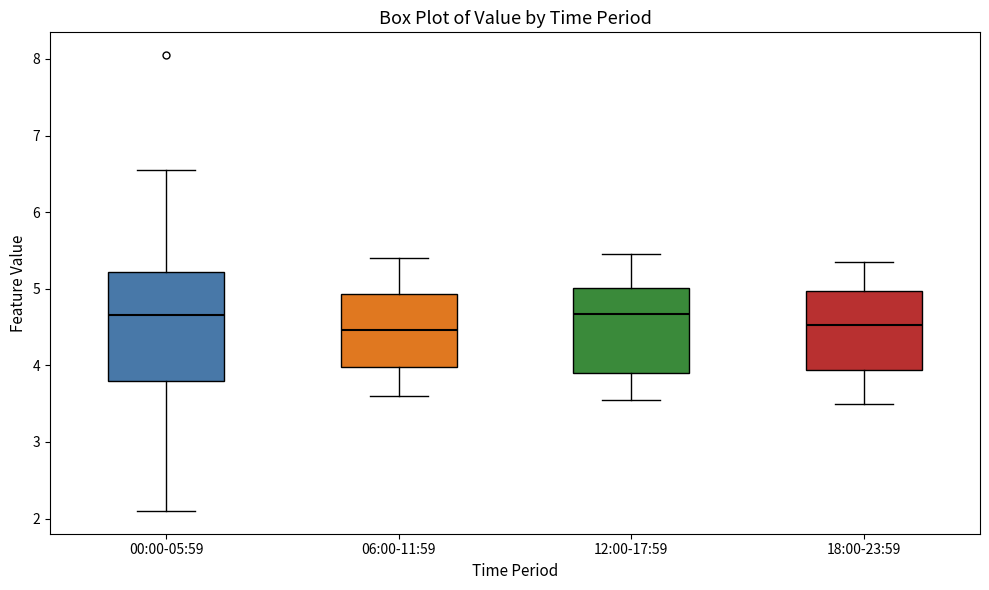

Reading left to right, read every box against the y-axis: the position of its median line, the range the box covers, and the ends of its whiskers. The values are not printed on the chart, so give them approximately, as read against the axis.

00:00-05:59: median 4.7, box 3.8 to 5.2, whiskers 2.1 to 6.6
06:00-11:59: median 4.5, box 4.0 to 4.9, whiskers 3.6 to 5.4
12:00-17:59: median 4.7, box 3.9 to 5.0, whiskers 3.6 to 5.5
18:00-23:59: median 4.5, box 3.9 to 5.0, whiskers 3.5 to 5.4